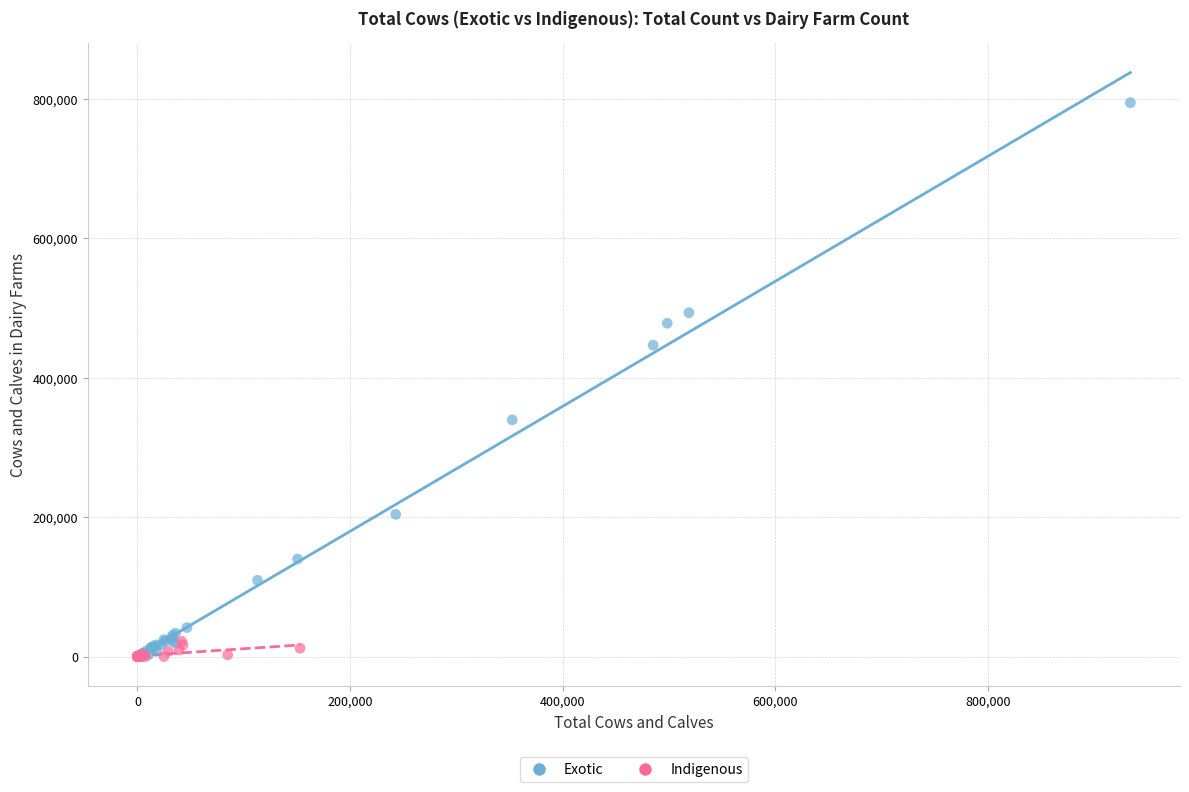

Which series has the widest spread of Y values?

Exotic